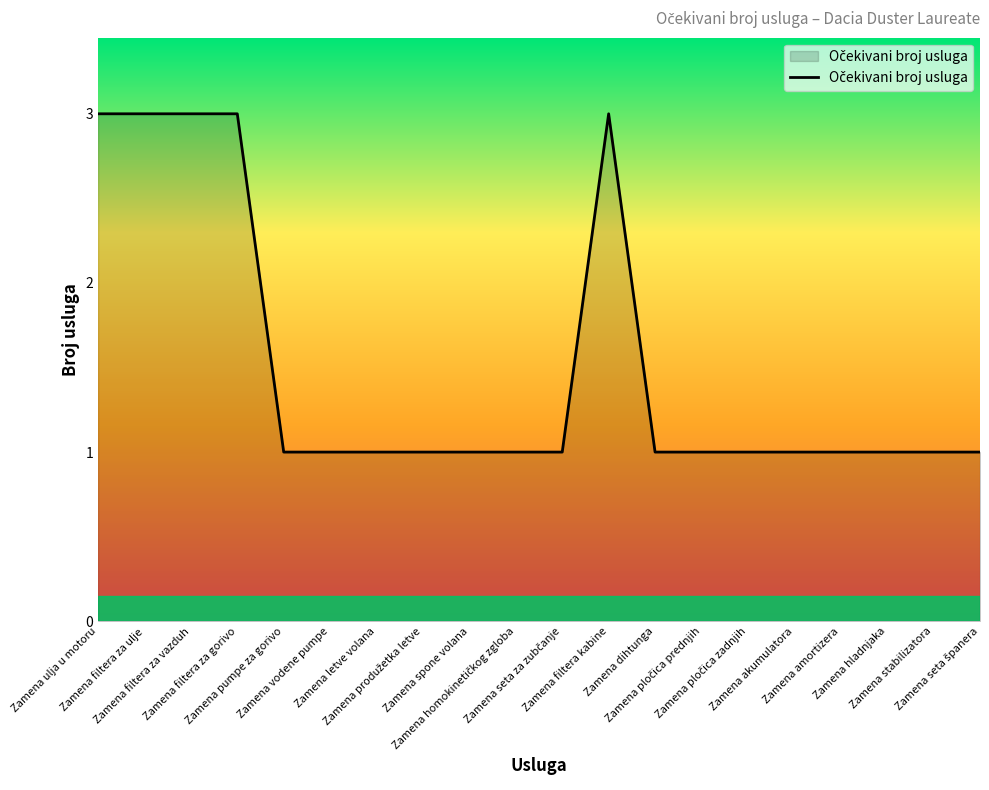

What is the maximum value shown in the chart?

3